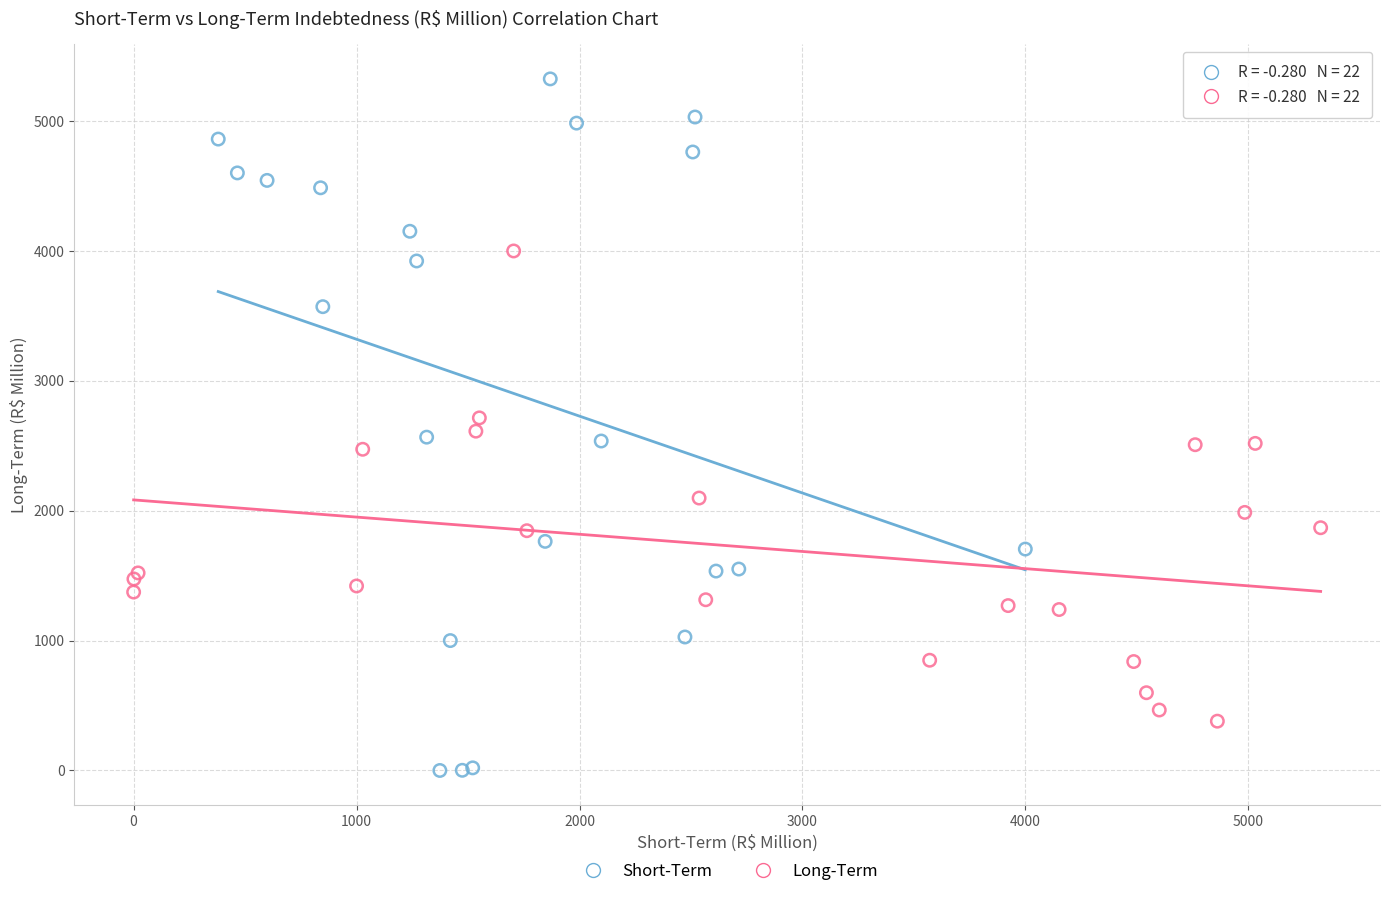

Which series has the largest Y range (max minus min)?

Short-Term